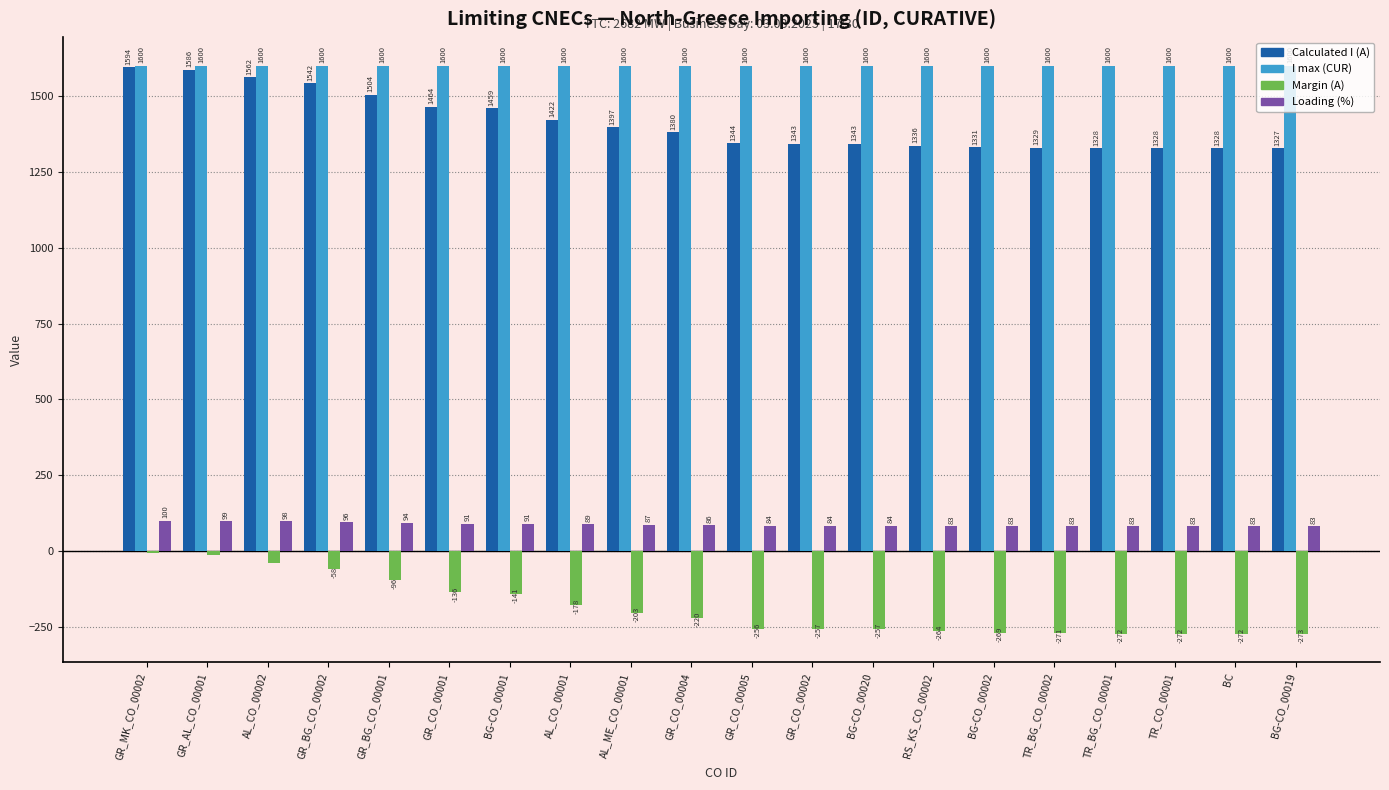

At which category is the sum across all series the highest?

GR_MK_CO_00002